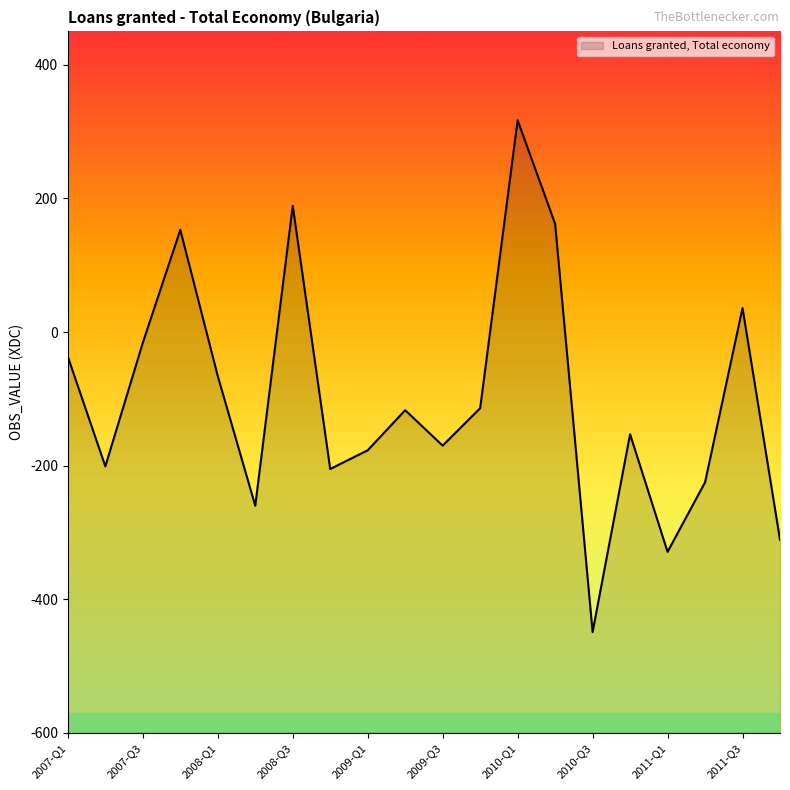

What is the label of the 5th point from the left?

2008-Q1